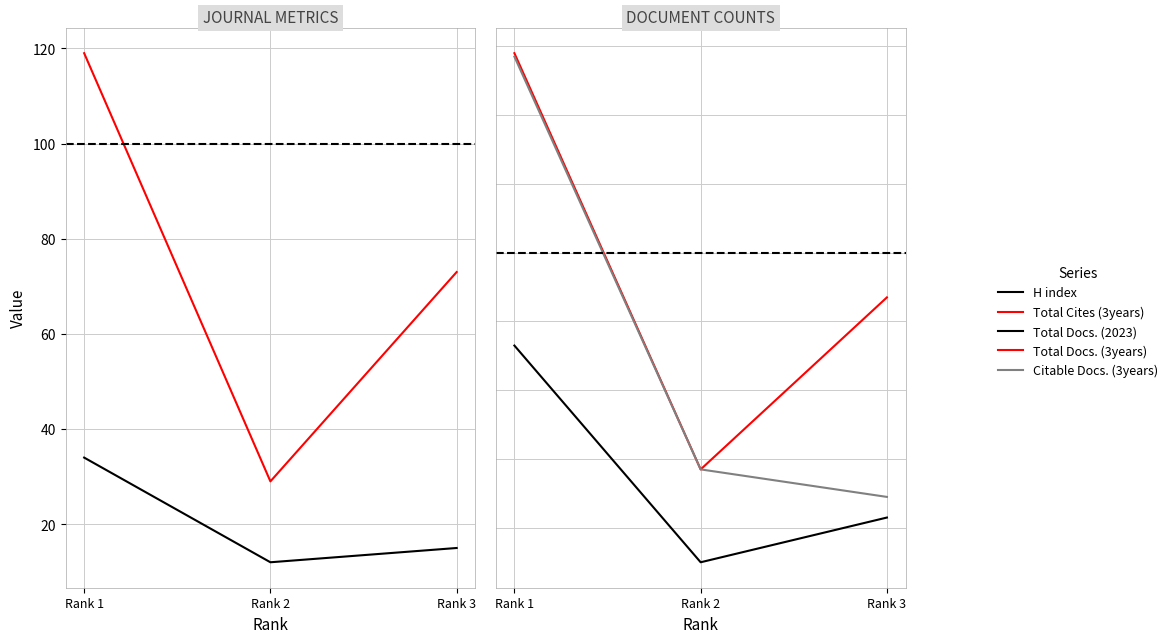

At how many categories does at least one series exceed 101?

1